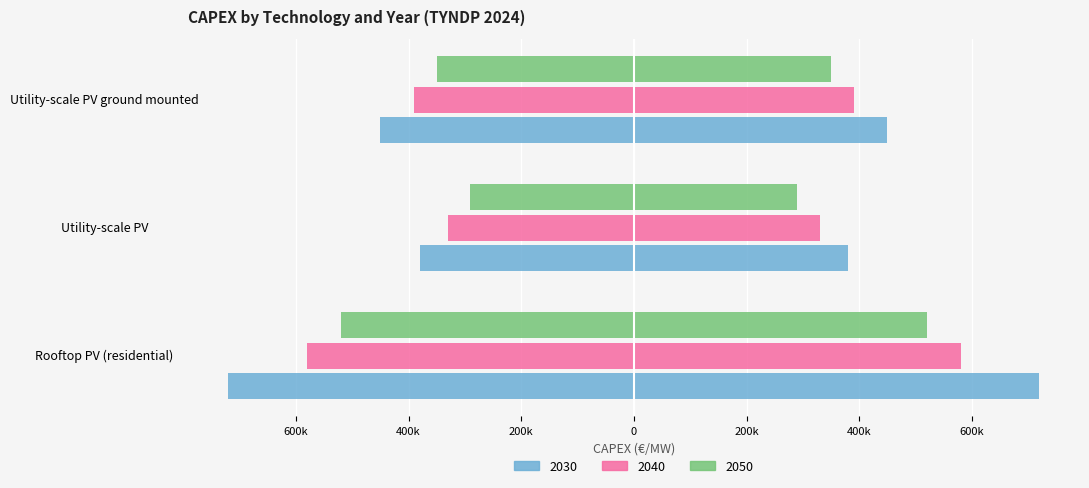

Which series has the largest range (max minus min)?

2030